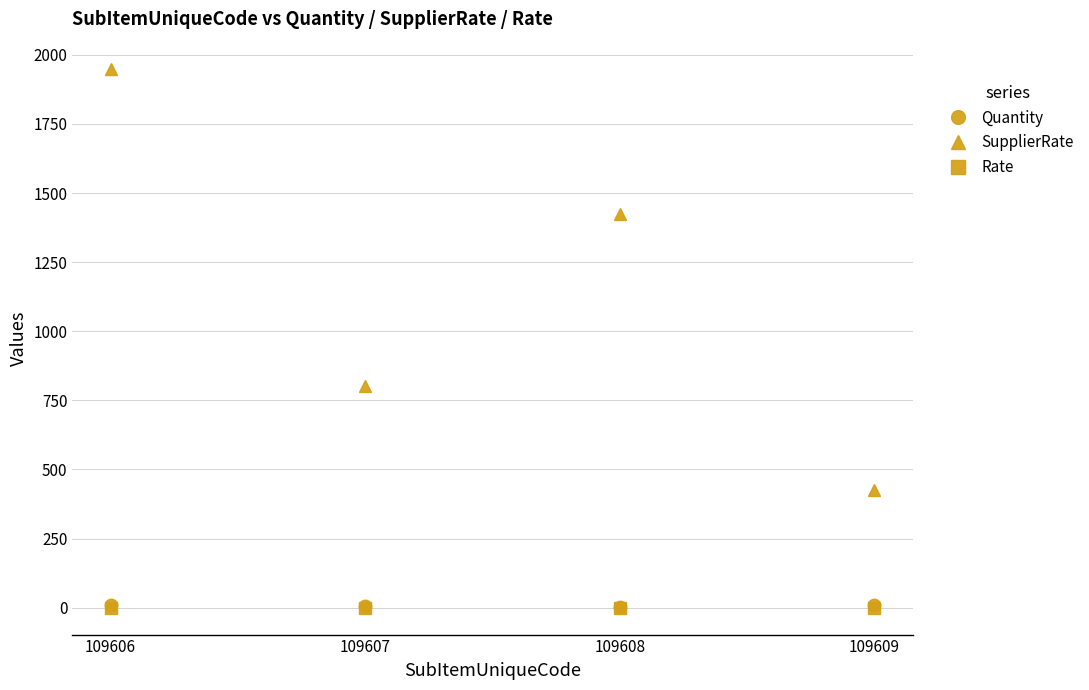

Which series changed the most between 109607 and 109608?

SupplierRate